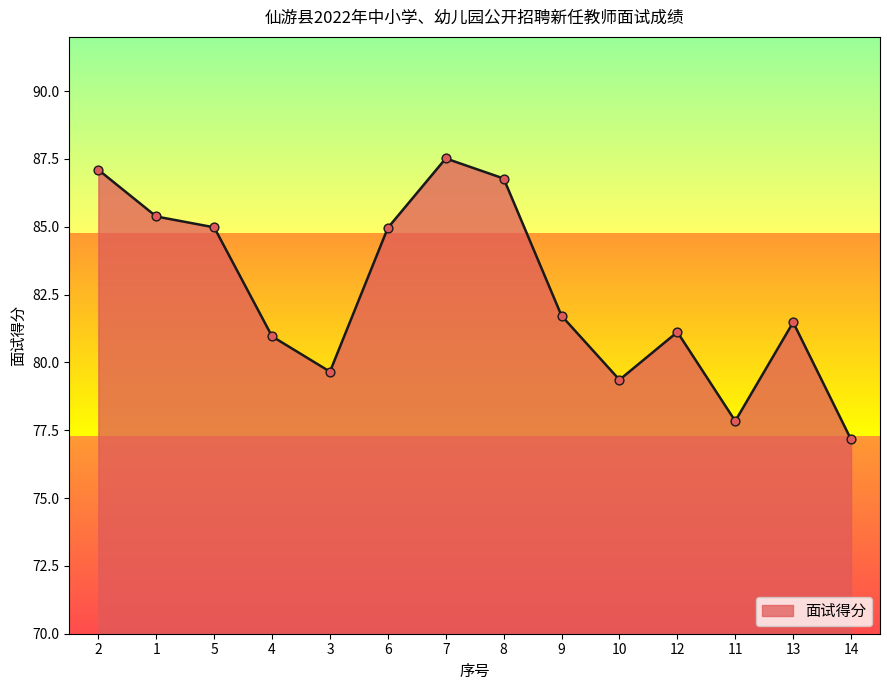

Which has a higher value, 11 or 5?

5